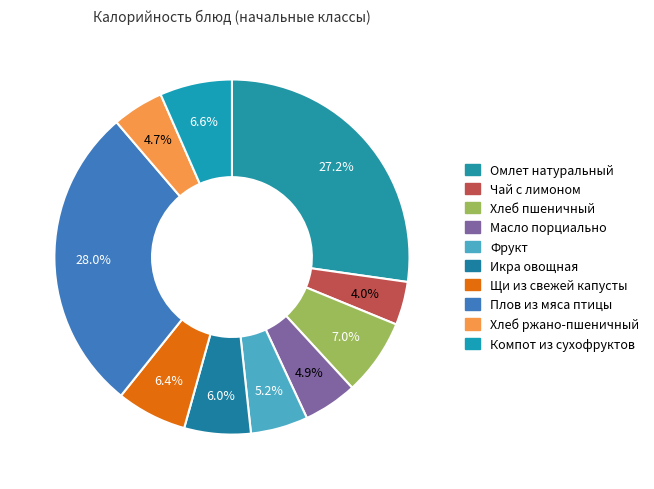

To the nearest percent, what portion does Щи из свежей капусты represent?

6%